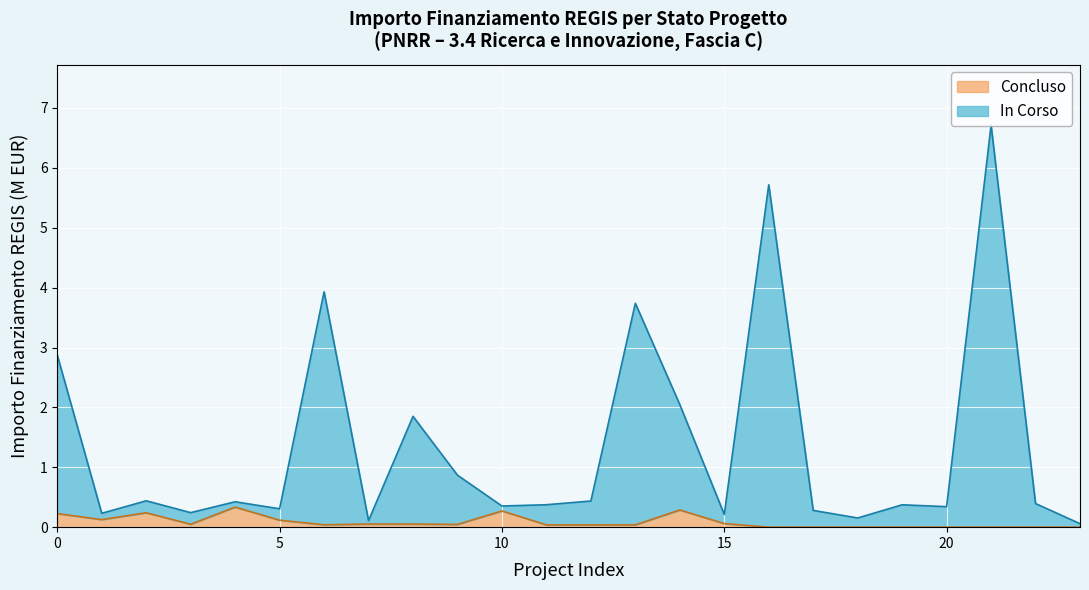

What is the maximum value for Concluso?

0.3